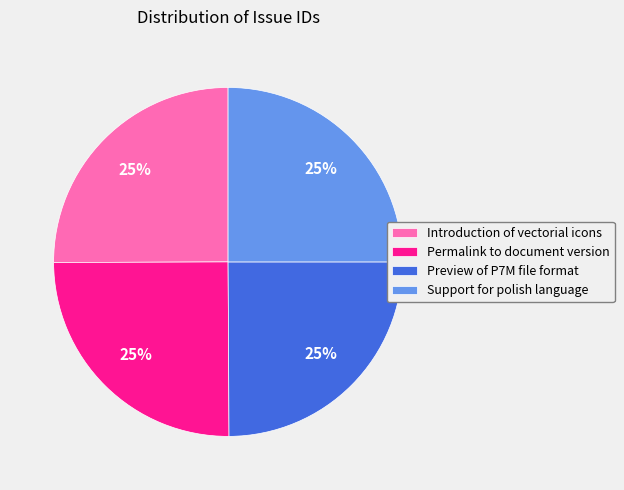

What is the ratio of the value at Introduction of vectorial icons to the value at Preview of P7M file format?

1.0